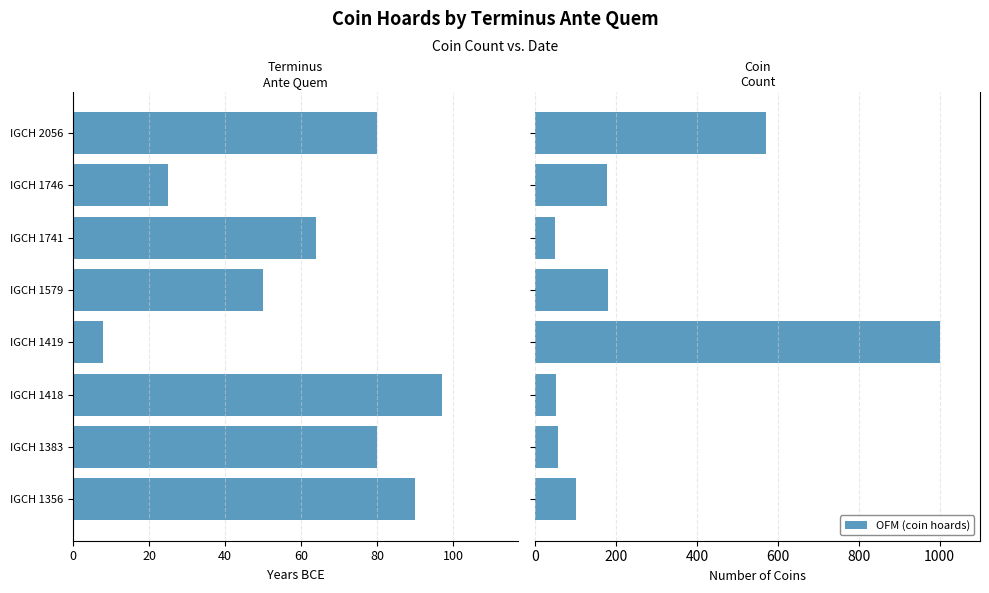

How many groups of bars are there?

8